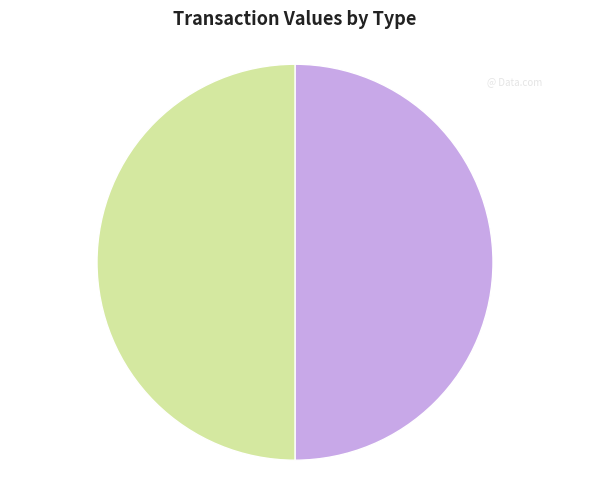

Approximately how many times larger is the value at Ticket compared to Regular?

1.0